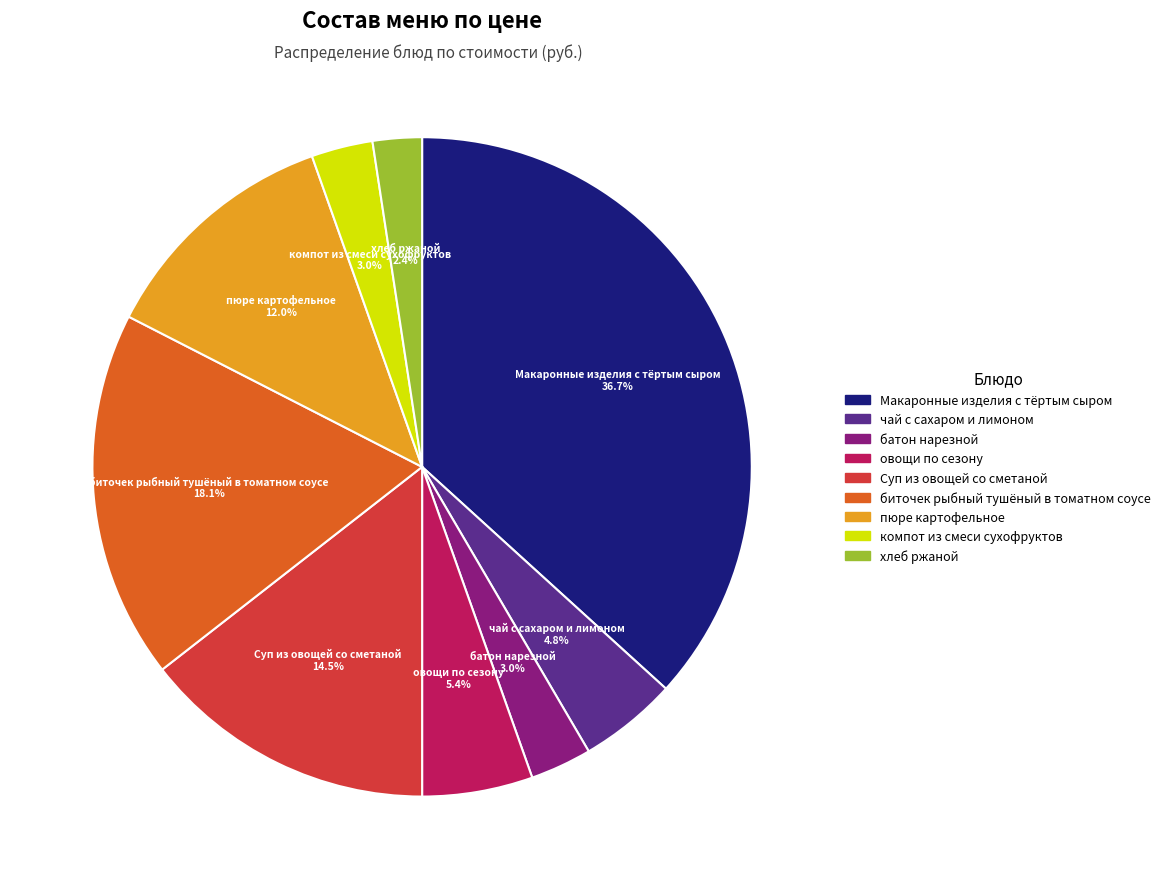

To the nearest percent, what is the difference between the largest and smallest slice percentages?

34%